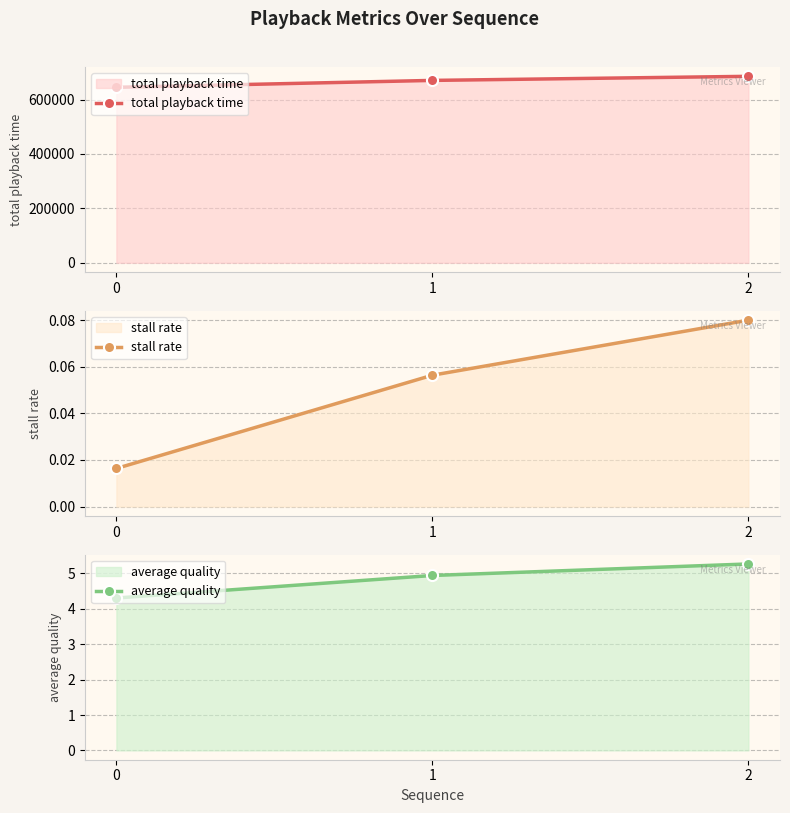

List the series in order of their peak value, lowest first.

stall rate, average quality, total playback time